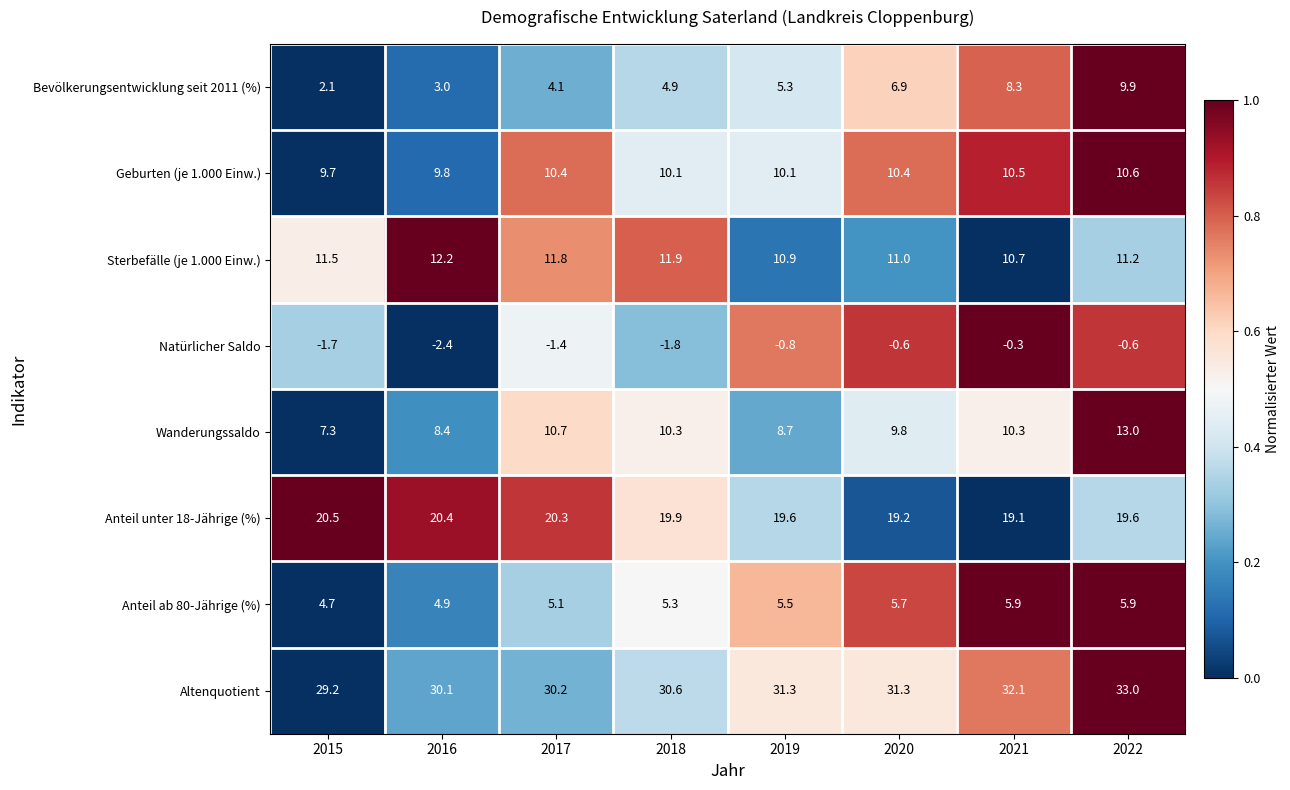

What is the difference between the maximum and minimum values in the Anteil ab 80-Jährige (%) series?

1.2